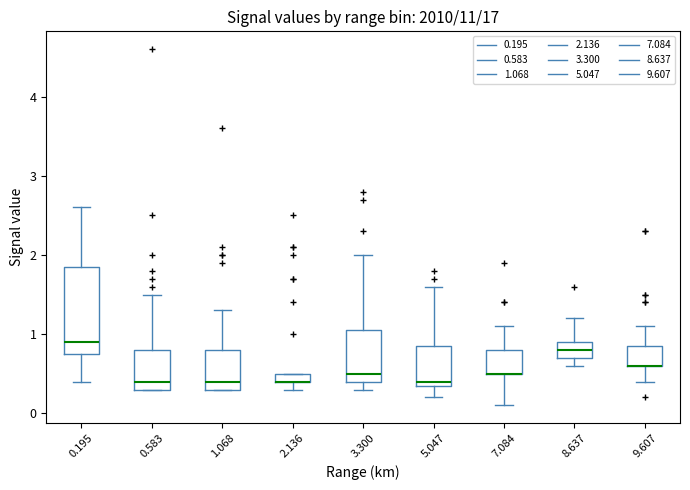

Where does the upper whisker of the box at x = 1.068 end on the y-axis? The values are not printed on the chart, so give them approximately, as read against the axis.

1.3